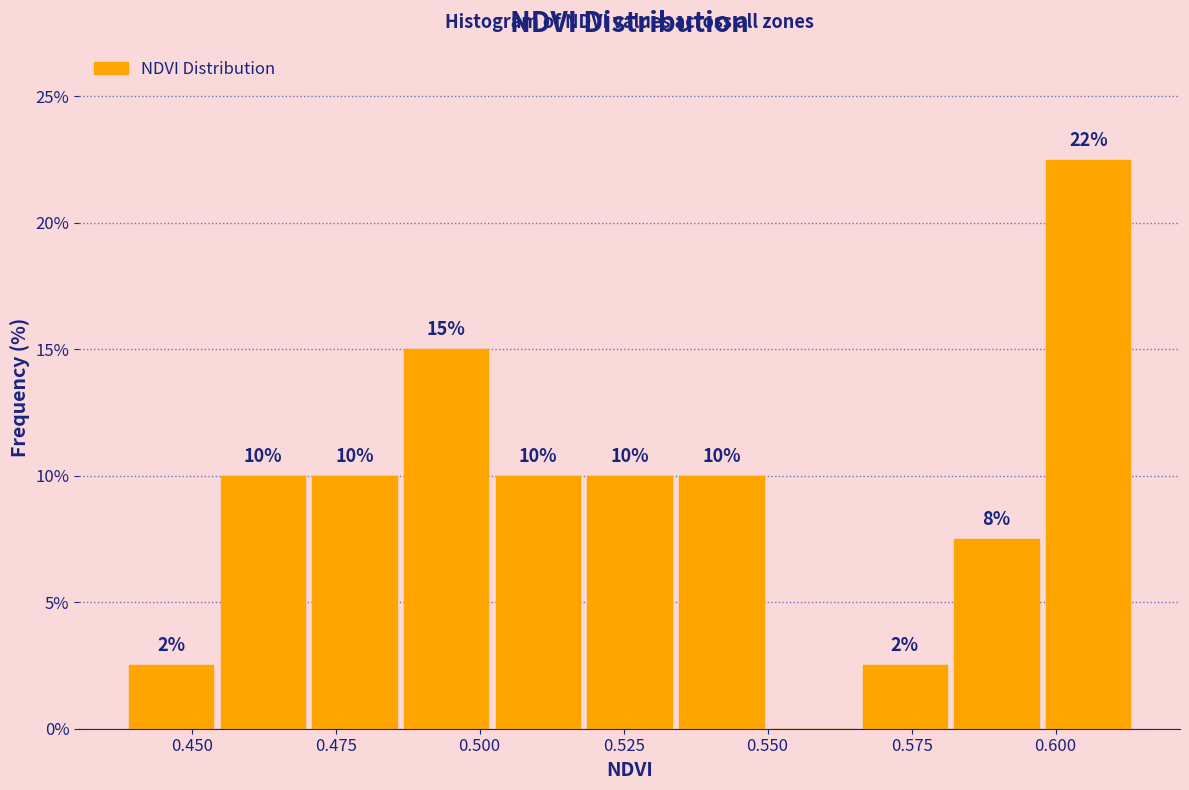

Around what value on the x-axis is the tallest bar? Give the approximate position of its centre, as read against the axis.

0.605